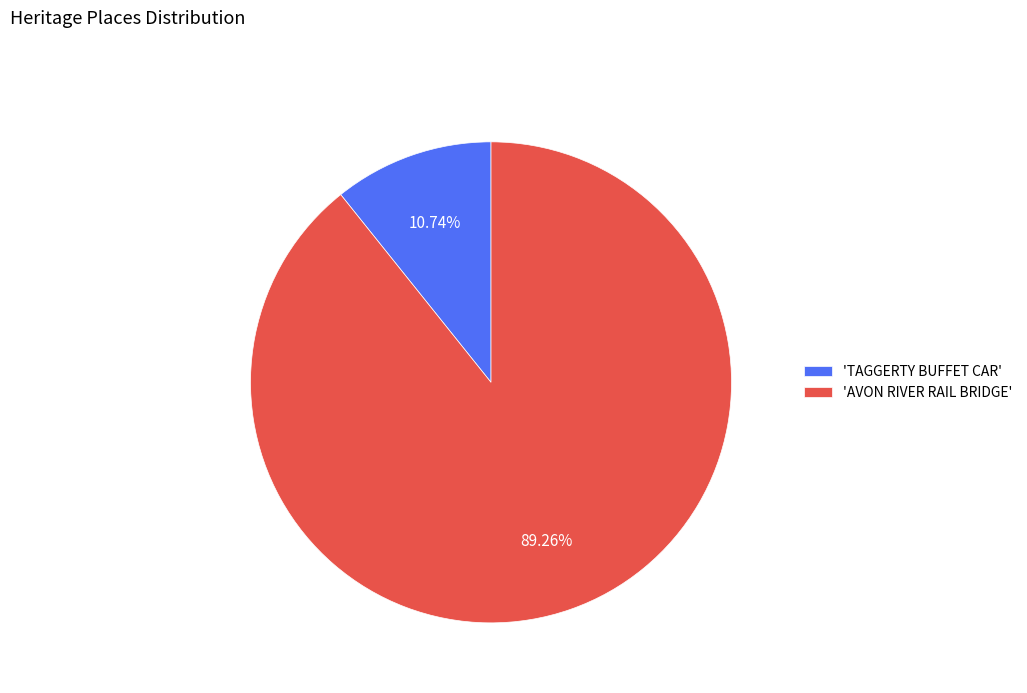

To the nearest percent, what is the average slice percentage?

50%